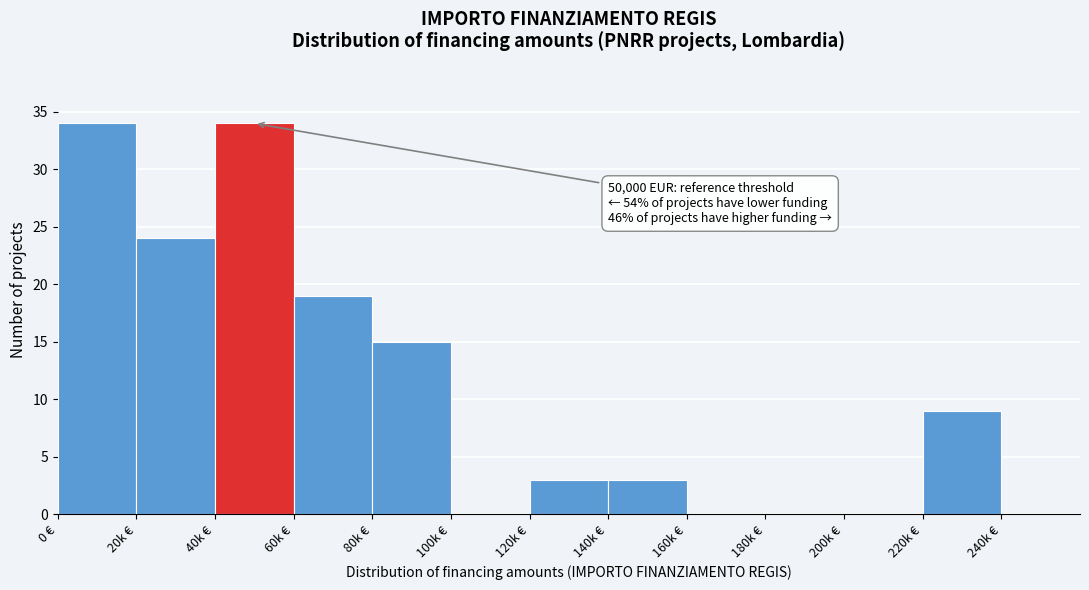

Reading right to left, extract all data points from this chart.

240k €=0	220k €=9	200k €=0	180k €=0	160k €=0	140k €=3	120k €=3	100k €=0	80k €=15	60k €=19	40k €=34	20k €=24	0 €=34